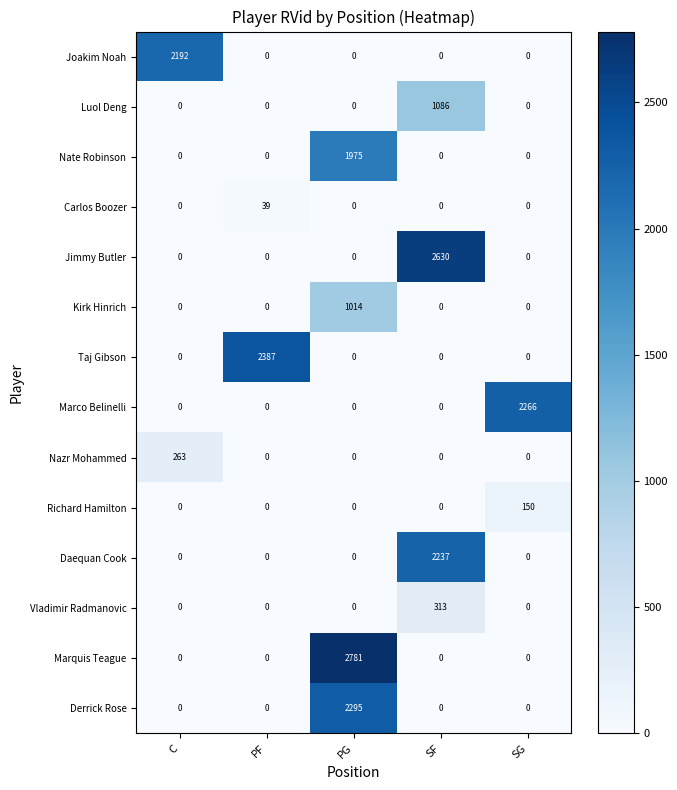

What is the total value across all series at PF?

2426